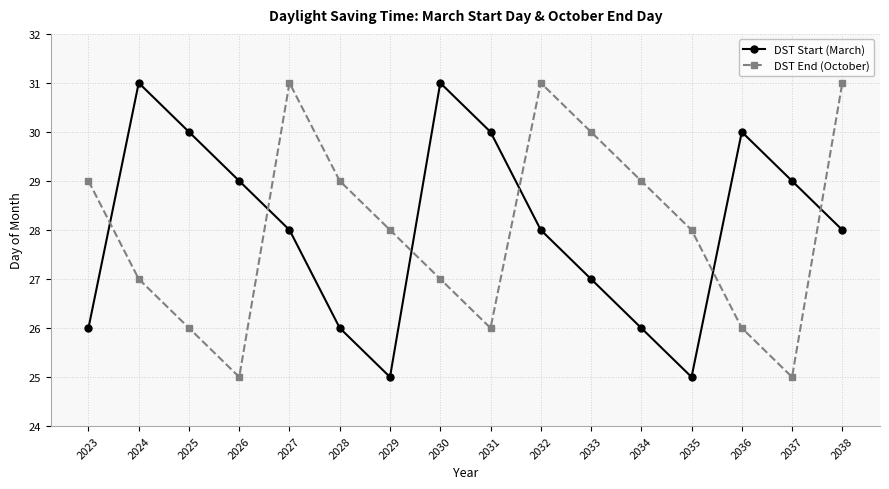

What is the sum of all DST End (October) values?

448